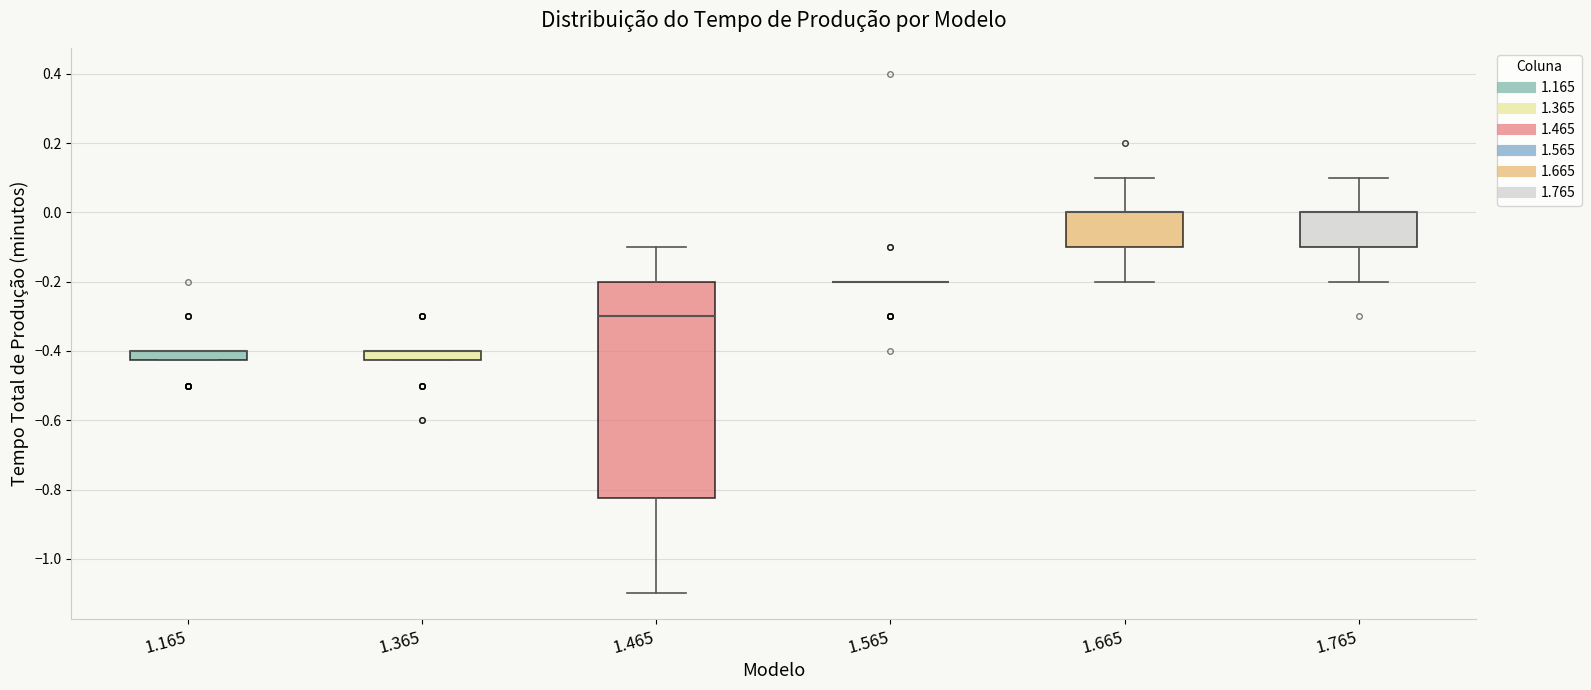

Comparing the boxes themselves (not the whiskers), which one is the tallest?

1.465